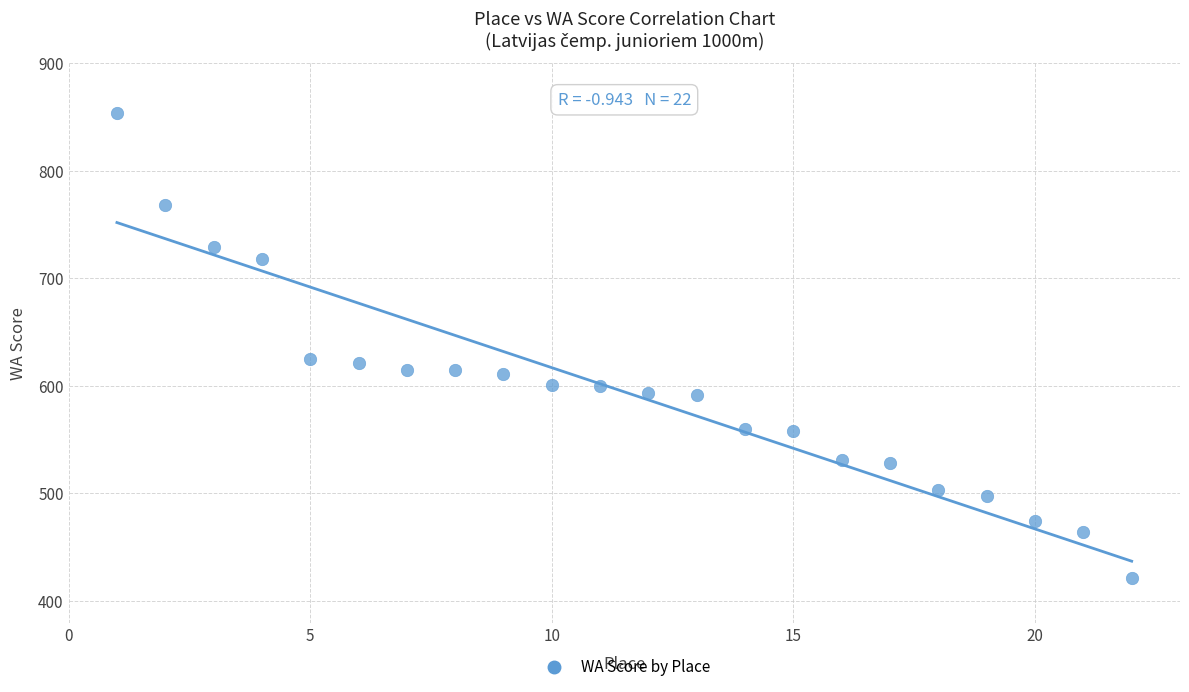

What is the range of X values (max minus min)?

21